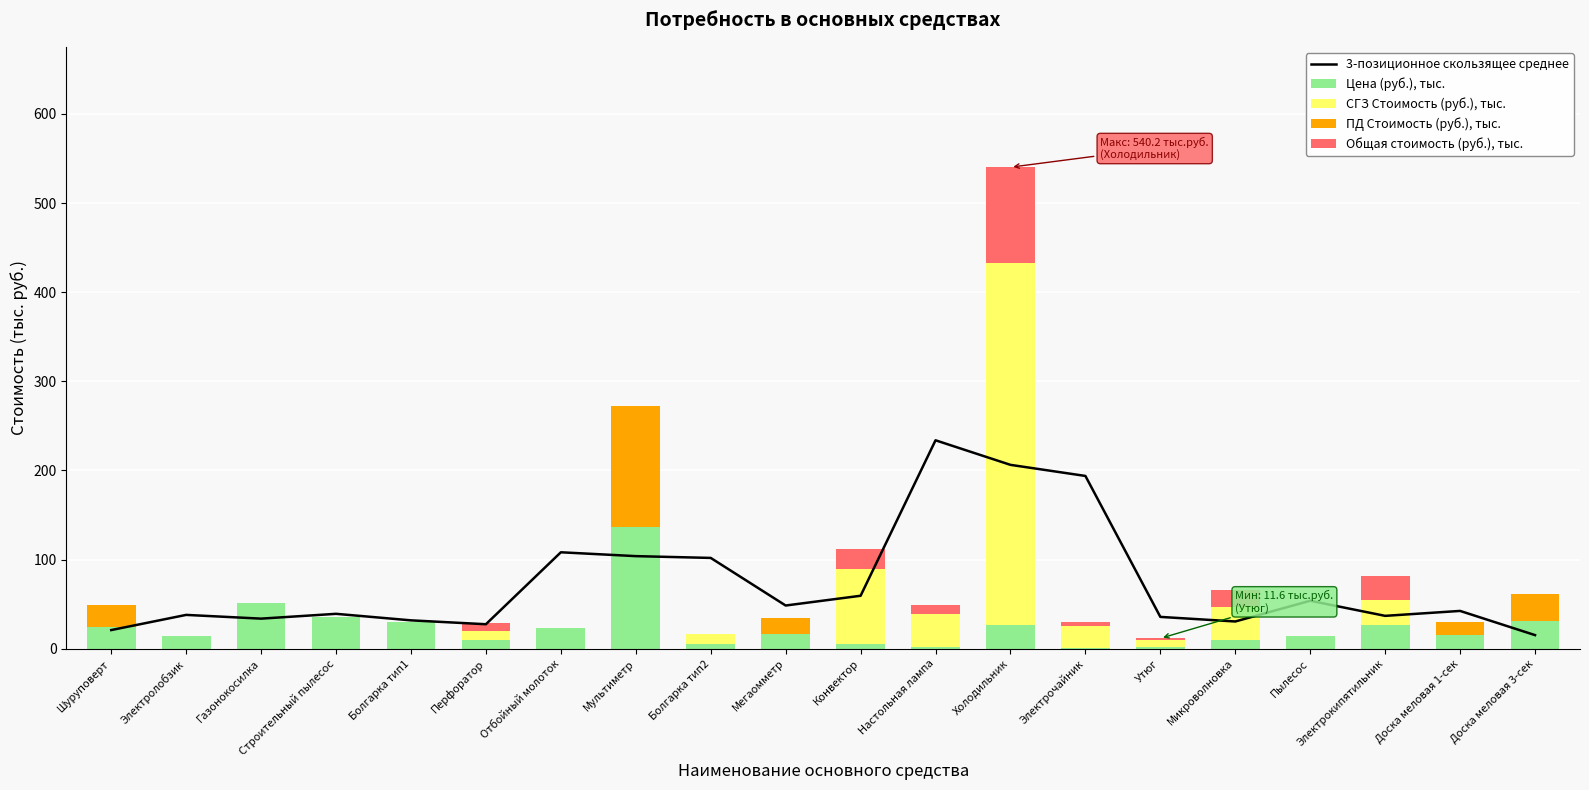

What is the difference between the second highest and second lowest values in the Общая стоимость (руб.), тыс. series?

27.1